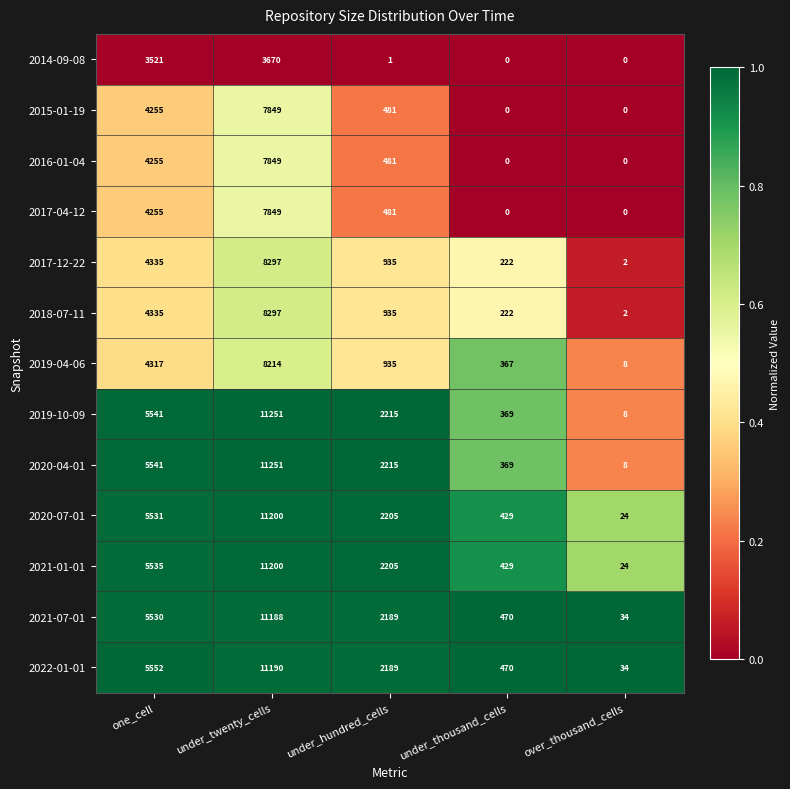

What is the difference between the maximum and minimum values in the 2019-04-06 series?

8206